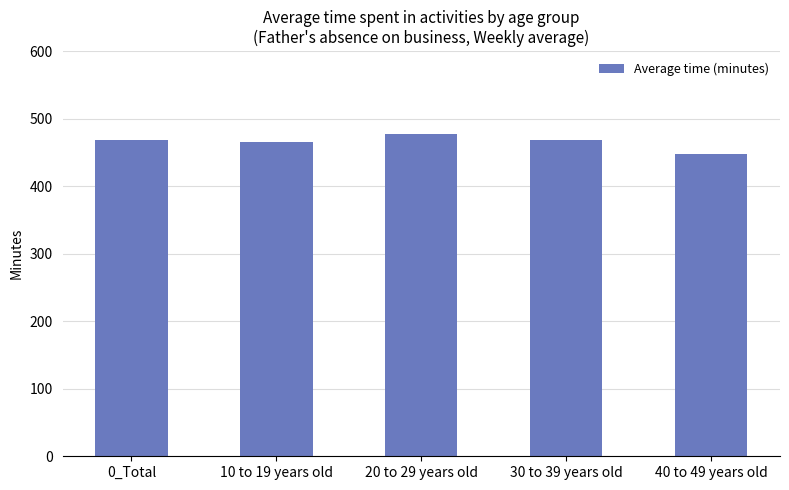

What is the maximum value shown in the chart?

478